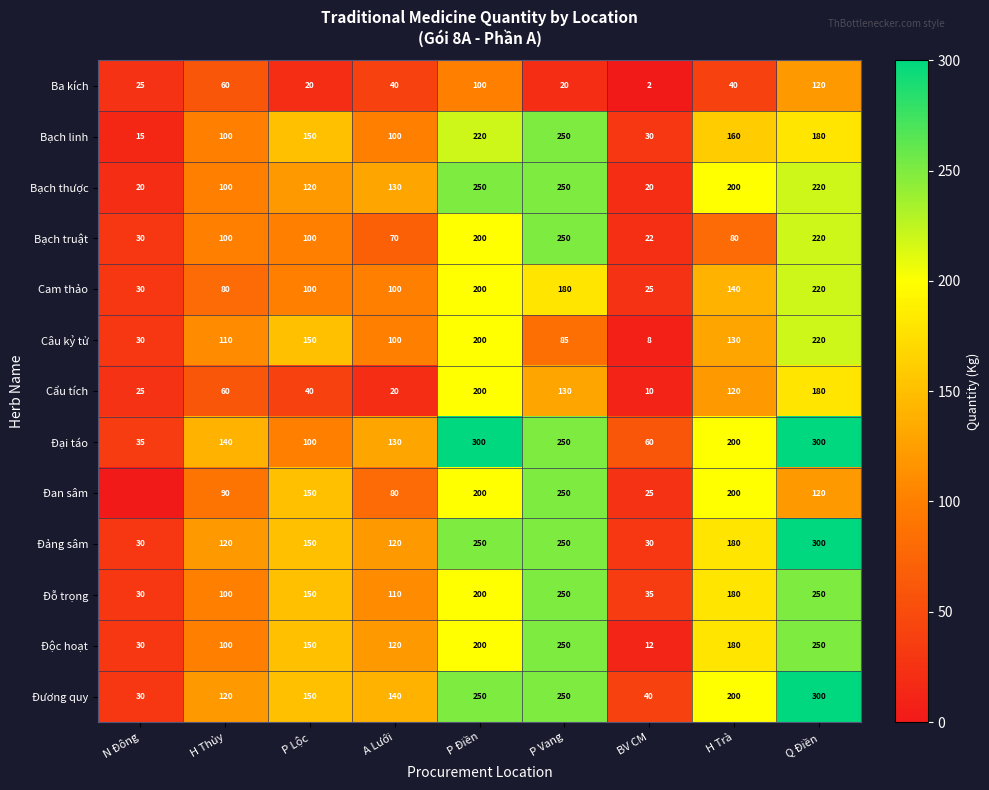

What value does the Cẩu tích series have at BV CM?

10